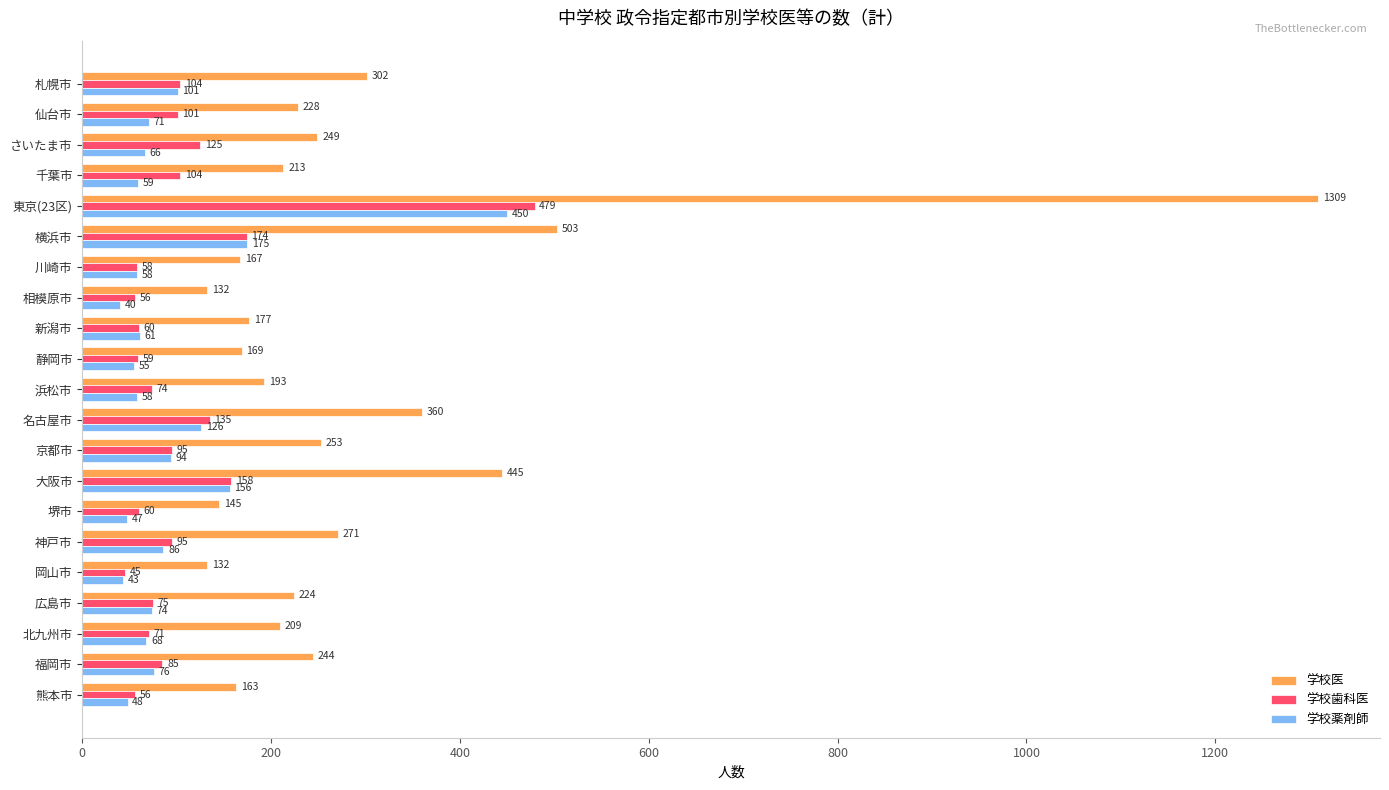

At which category is the sum across all series the highest?

東京(23区)